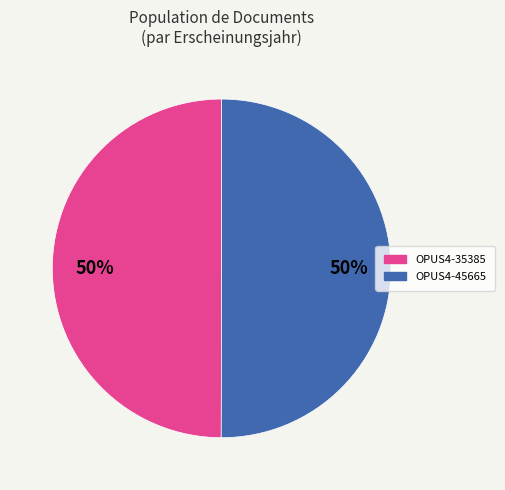

Approximately how many times larger is the value at OPUS4-45665 compared to OPUS4-35385?

1.0